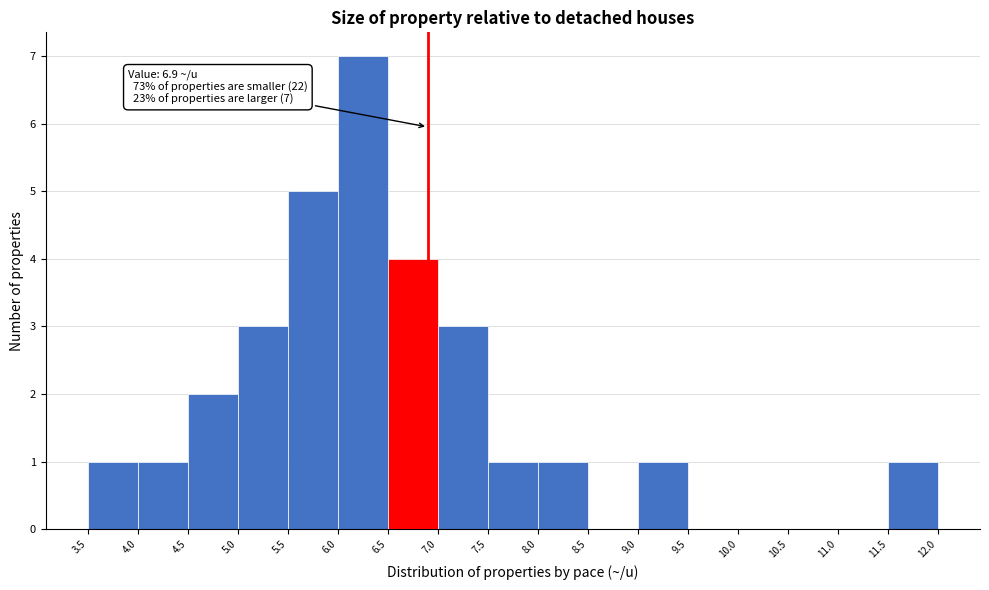

Which range on the x-axis has the tallest bar?

6.0 to 6.5